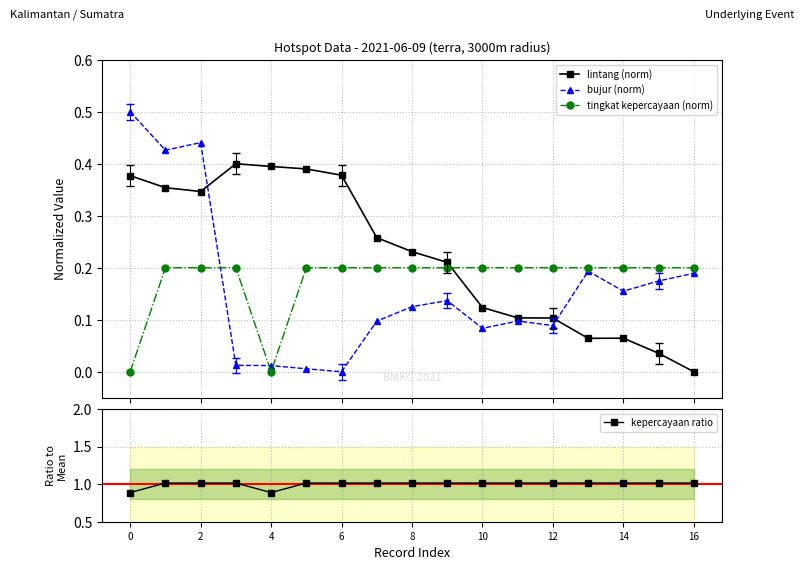

What is the lowest value of the kepercayaan ratio series?

0.9